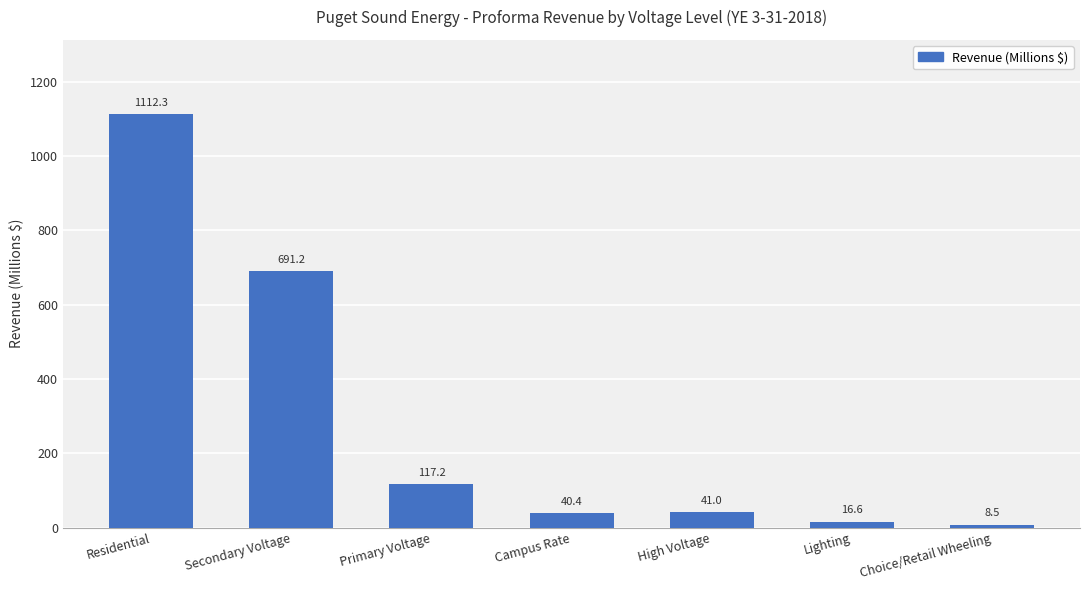

What is the minimum value shown in the chart?

8.5